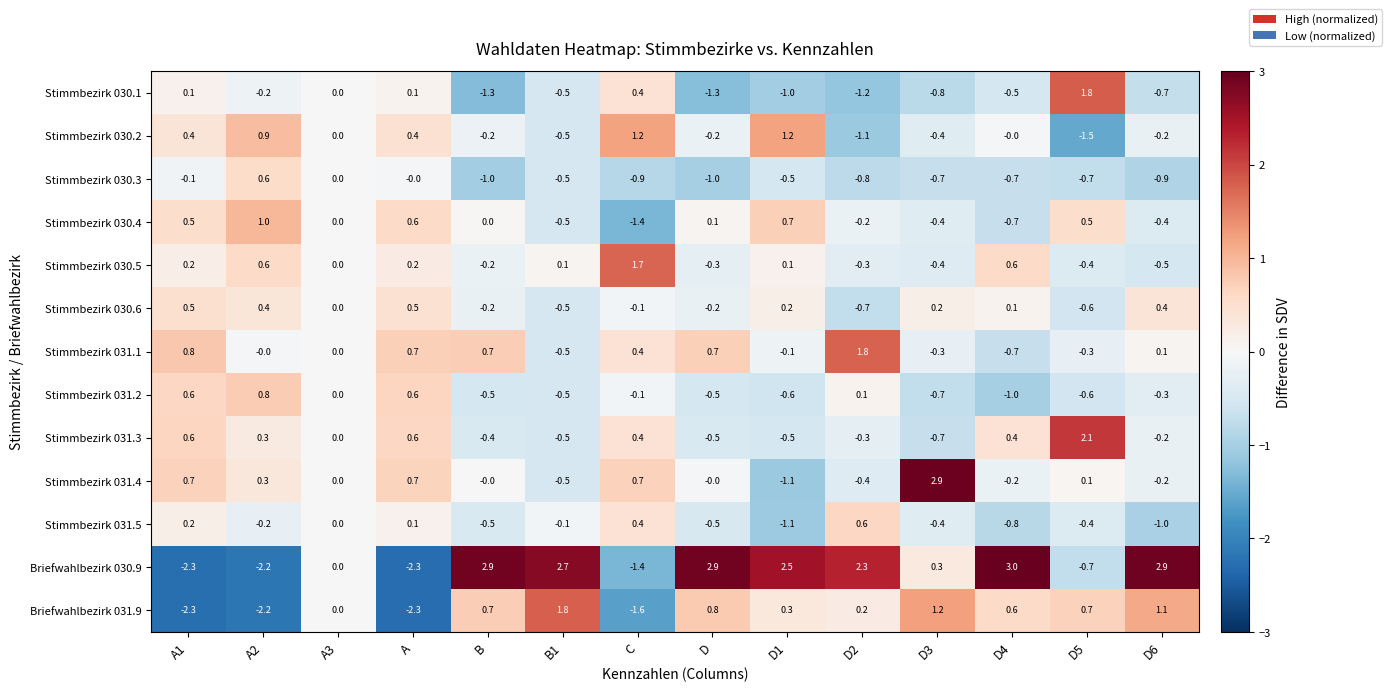

Between D1 and D2, which series saw the biggest shift?

Stimmbezirk 030.2